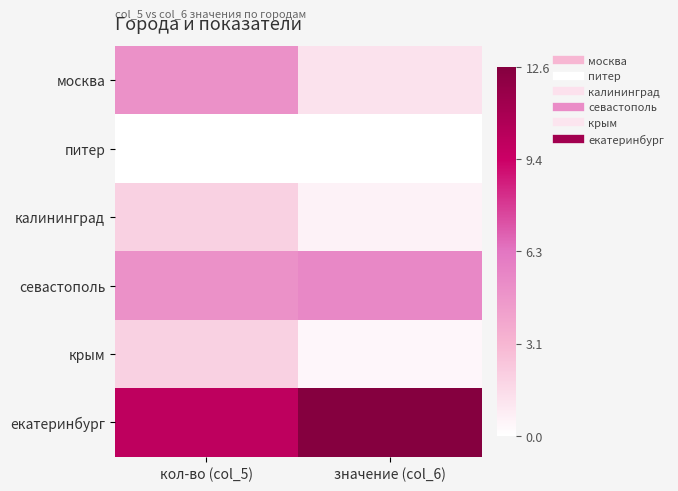

At how many categories does at least one series exceed 7?

2